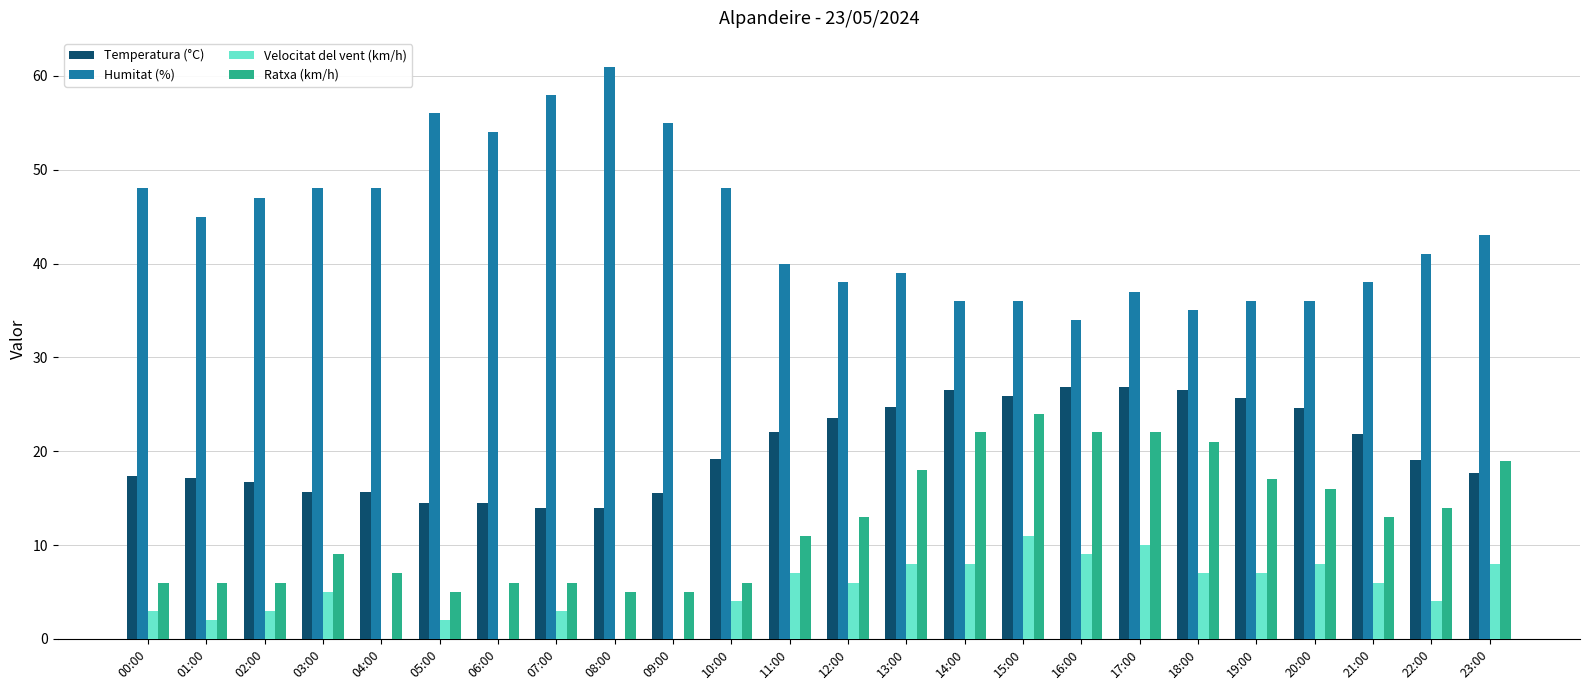

Is it true that Ratxa (km/h) equals 4.5 at 21:00?

False